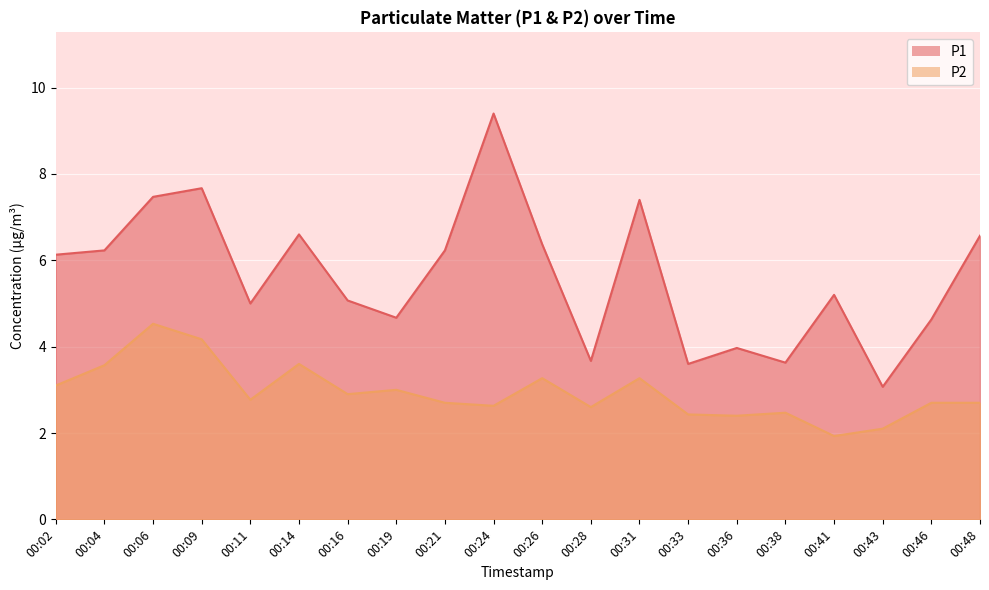

What is the difference between the maximum and minimum values in the P2 series?

2.6